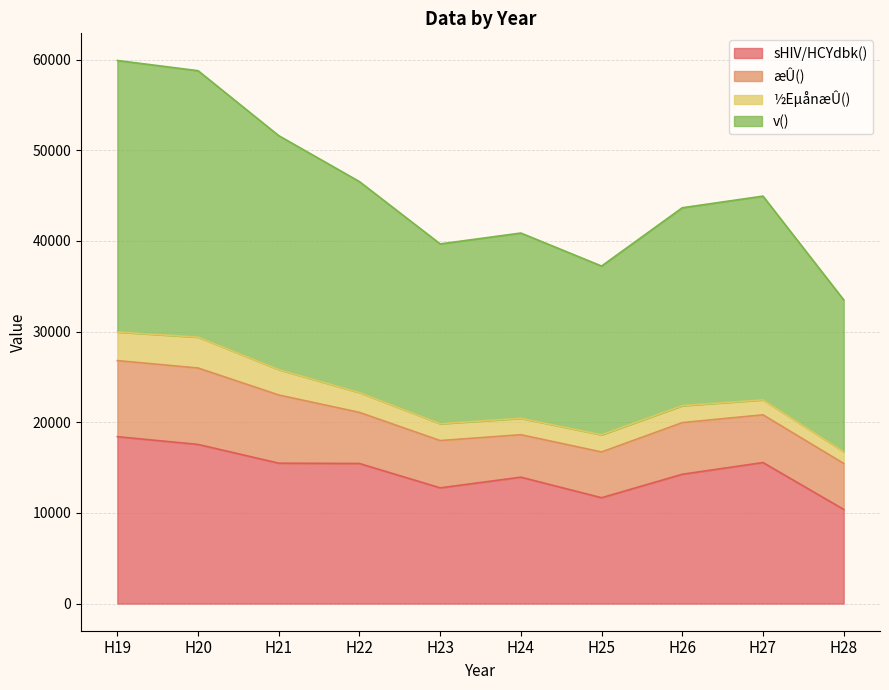

What is the value of the sHIV/HCYdbk() point at the 4th from the left?

15450